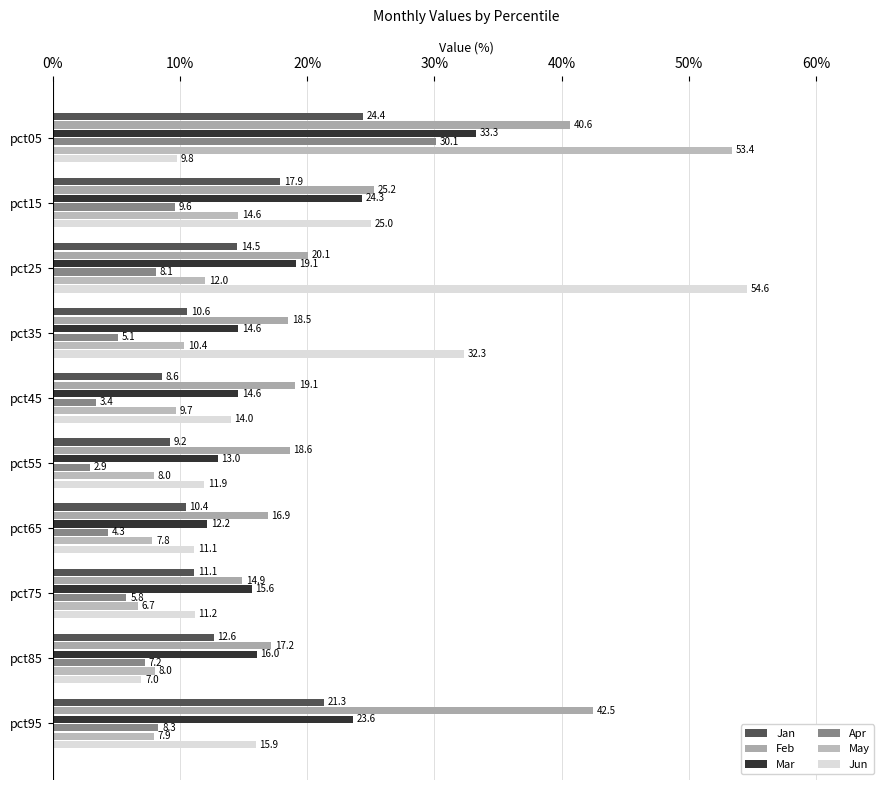

What are all the series names shown in the legend?

Jan, Feb, Mar, Apr, May, Jun